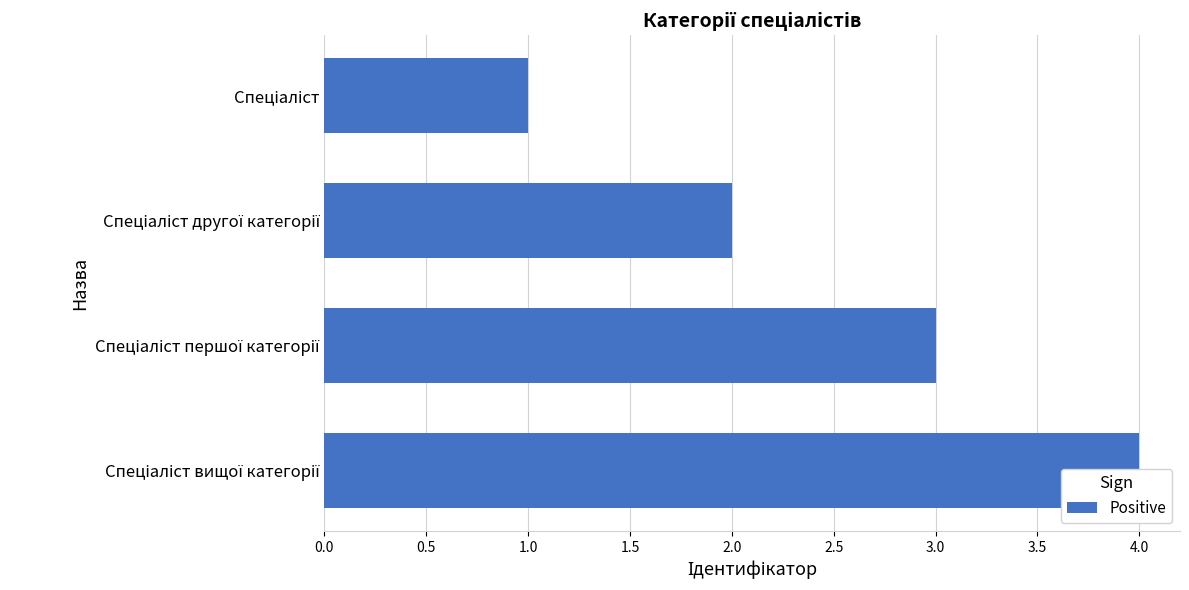

What is the change in value from 0.0 to 0.5?

+1